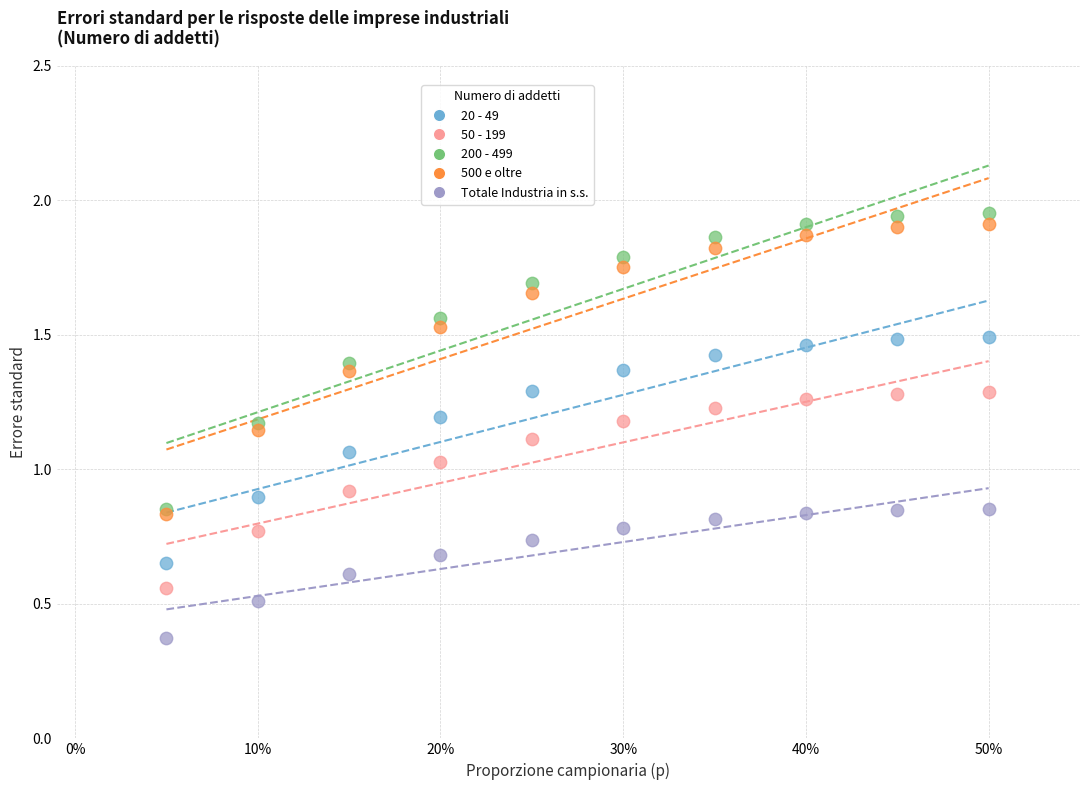

Which series contains the lowest Y value?

Totale Industria in s.s.